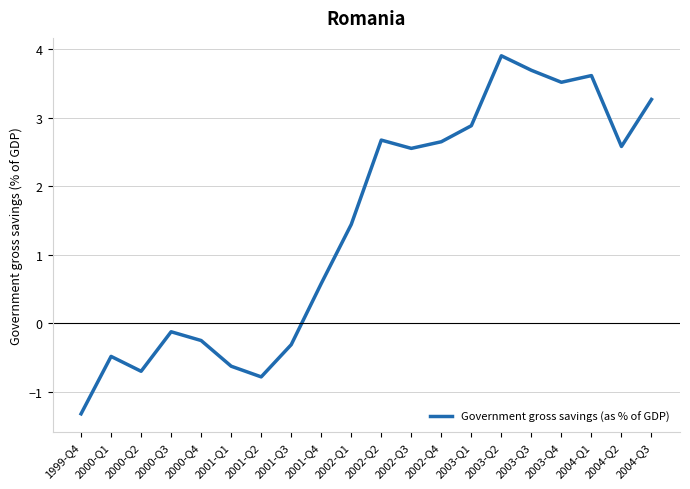

Which label corresponds to the smallest value in the chart?

1999-Q4